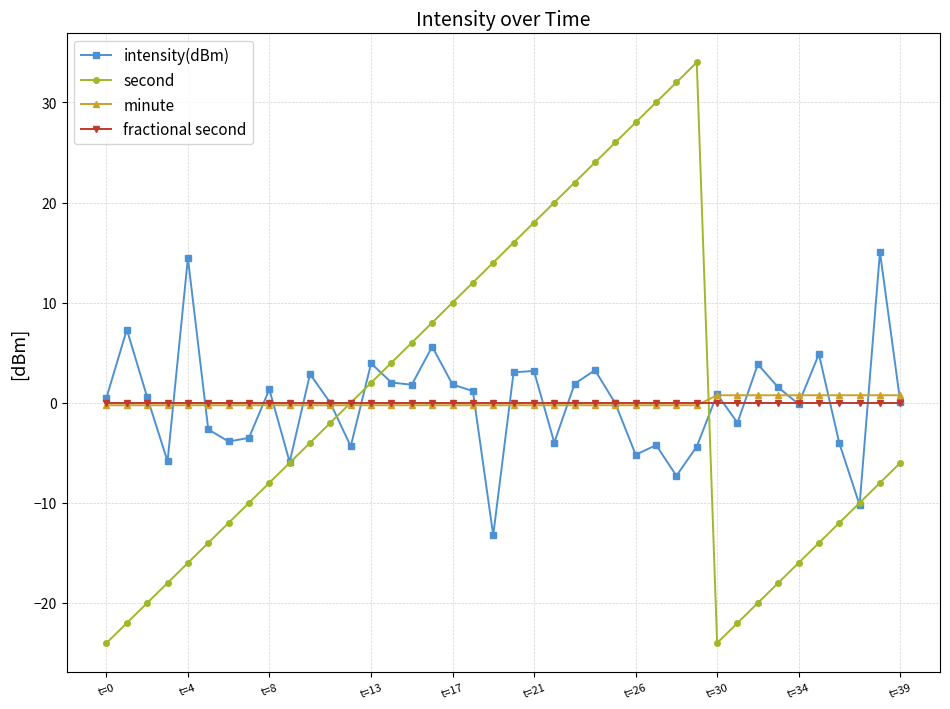

True or false: second has more than 1 interior local peaks.

False